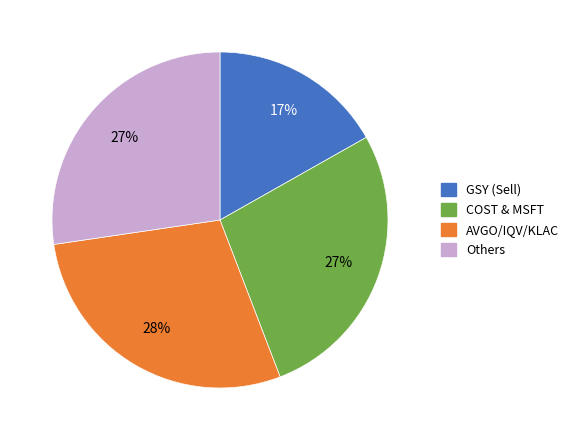

Count the number of slices in the pie.

4